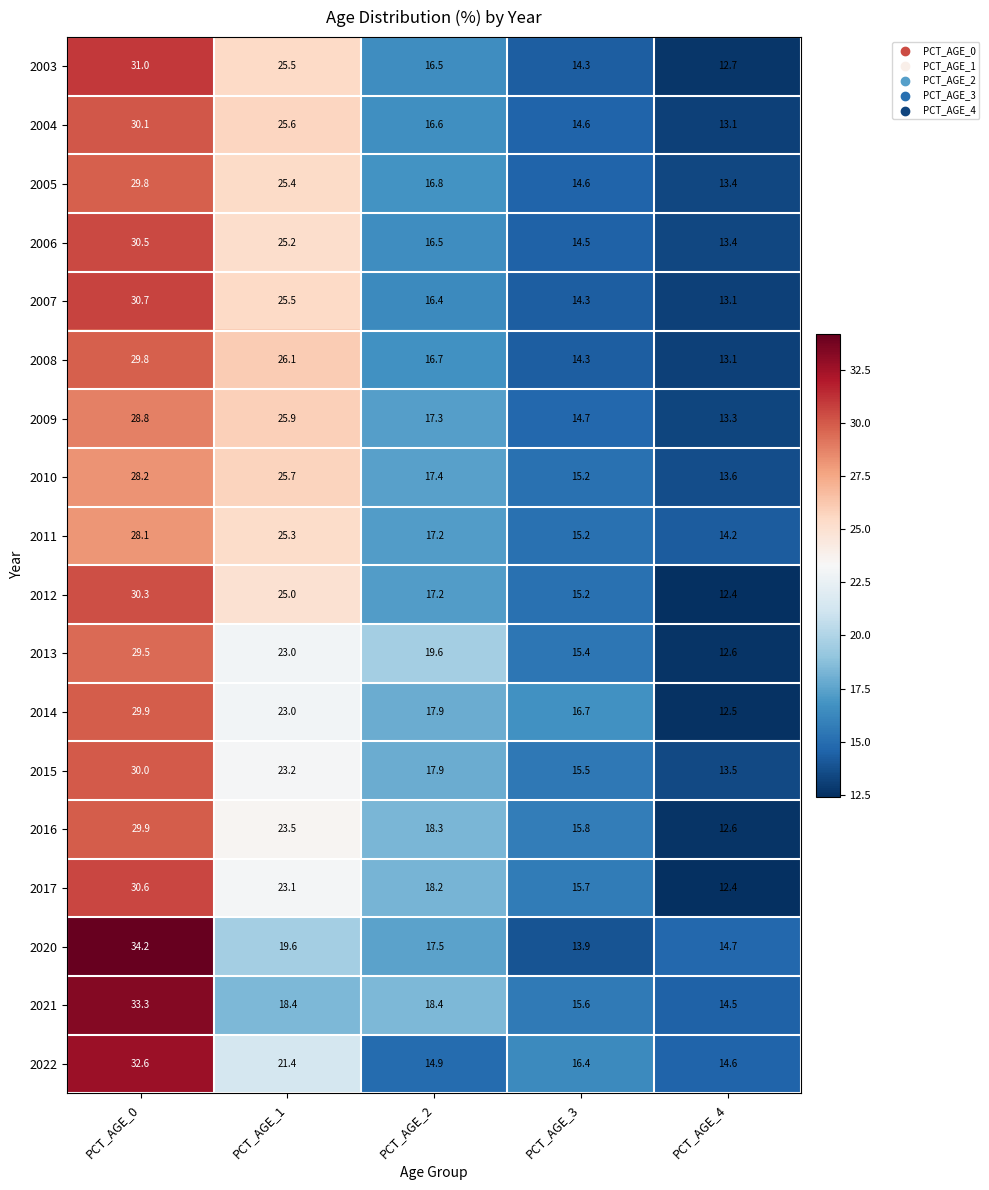

At which category does the chart reach its minimum across all series?

PCT_AGE_4